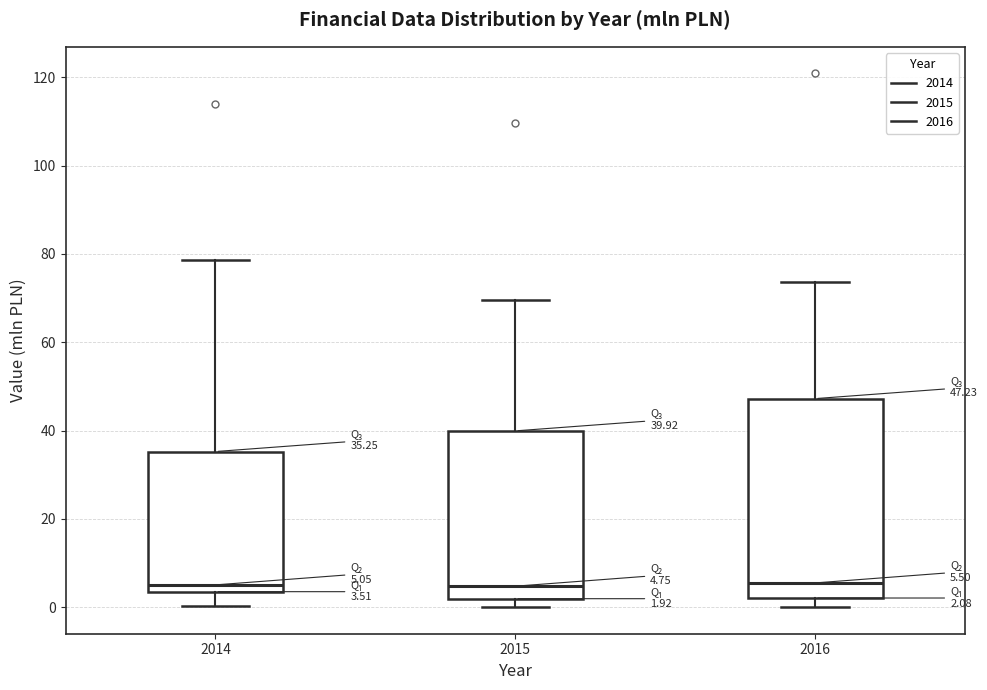

Which box is the tallest, from its lower edge to its upper edge?

2016